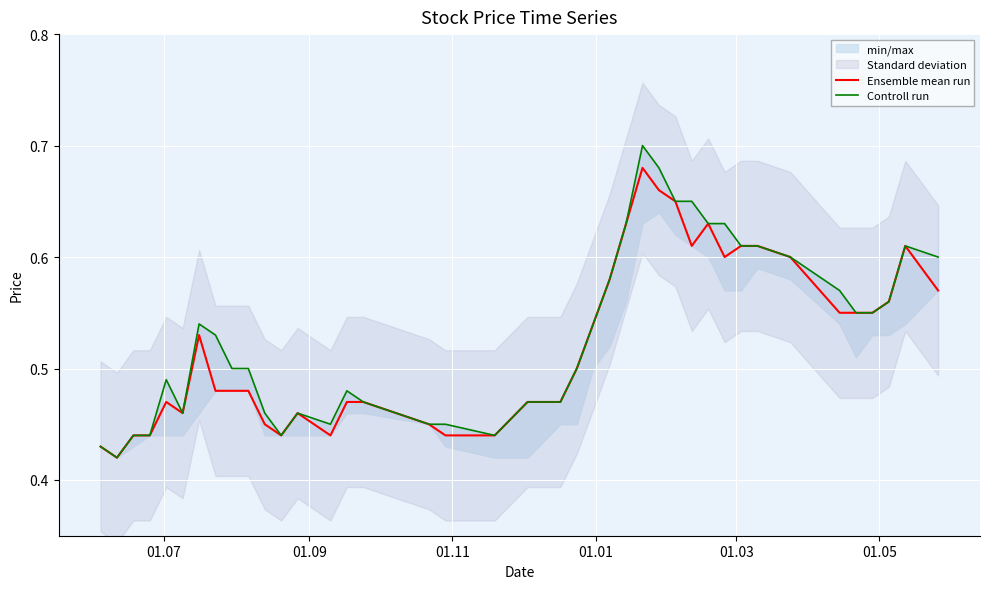

At which label is Ensemble mean run closest to 0?

01.09